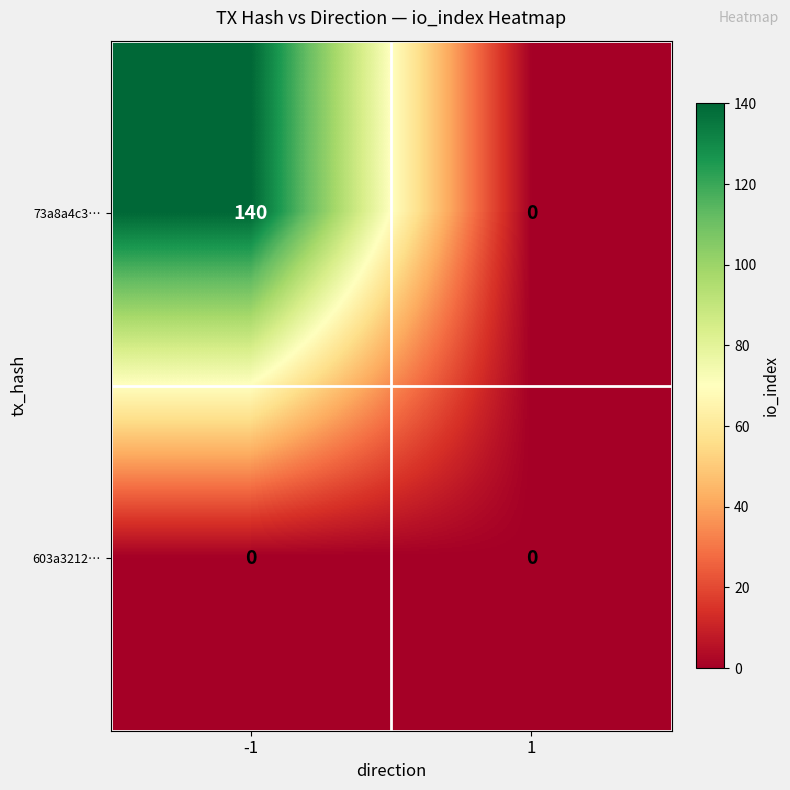

Reading right to left, extract all data points from this chart.

73a8a4c3…: 1=0	-1=140
603a3212…: 1=0	-1=0